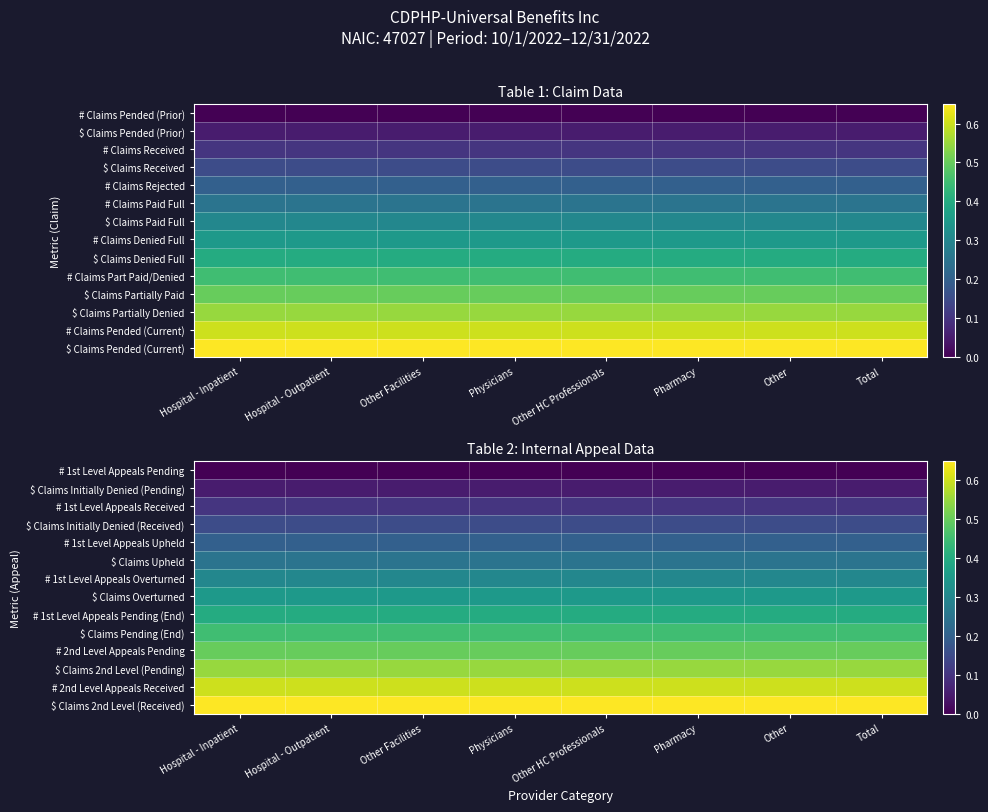

List the labels in order of $ Claims Upheld value, largest first.

Hospital - Inpatient, Hospital - Outpatient, Other Facilities, Physicians, Other HC Professionals, Pharmacy, Other, Total